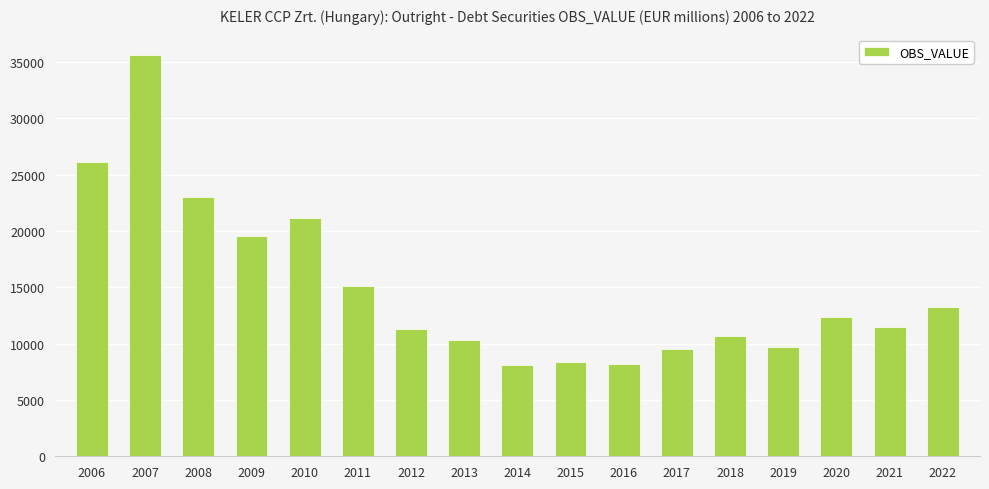

How many data points does each series have?

17